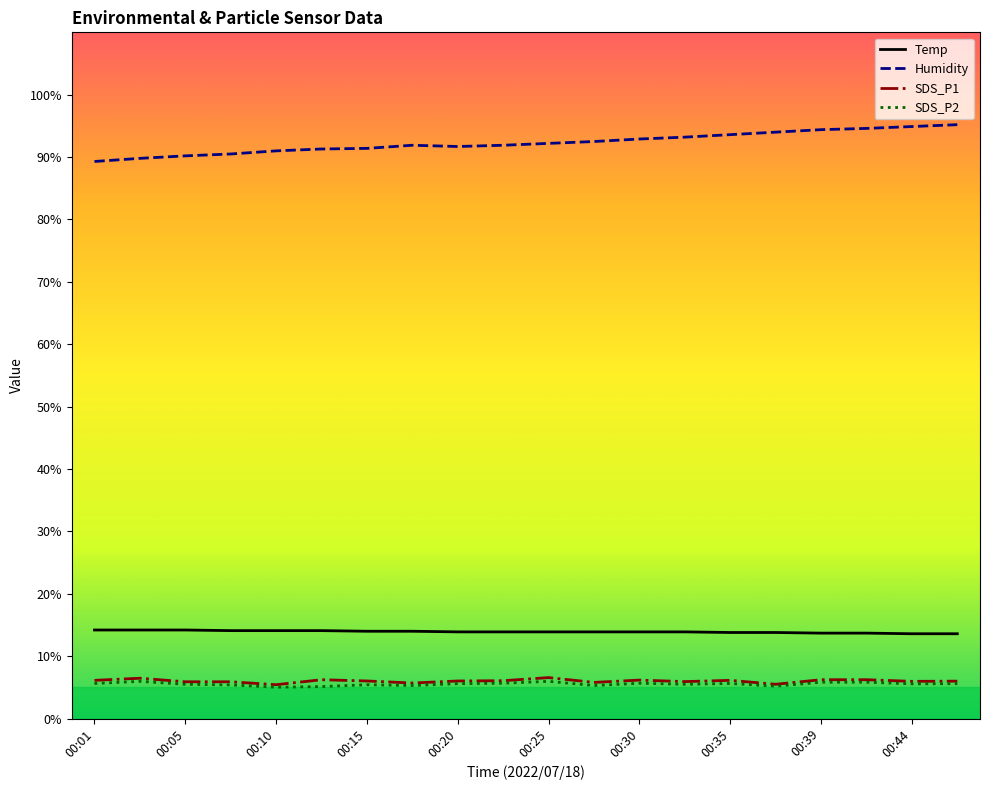

What is the average value of the SDS_P2 series?

5.5